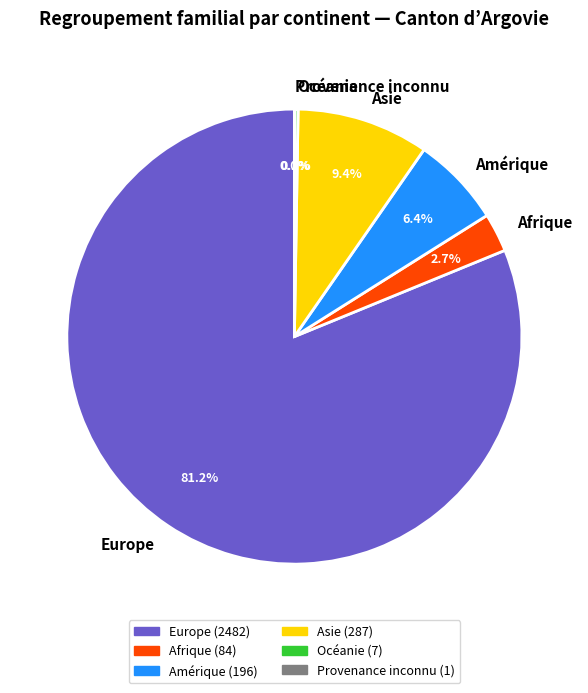

What is the largest slice in the pie chart?

Europe